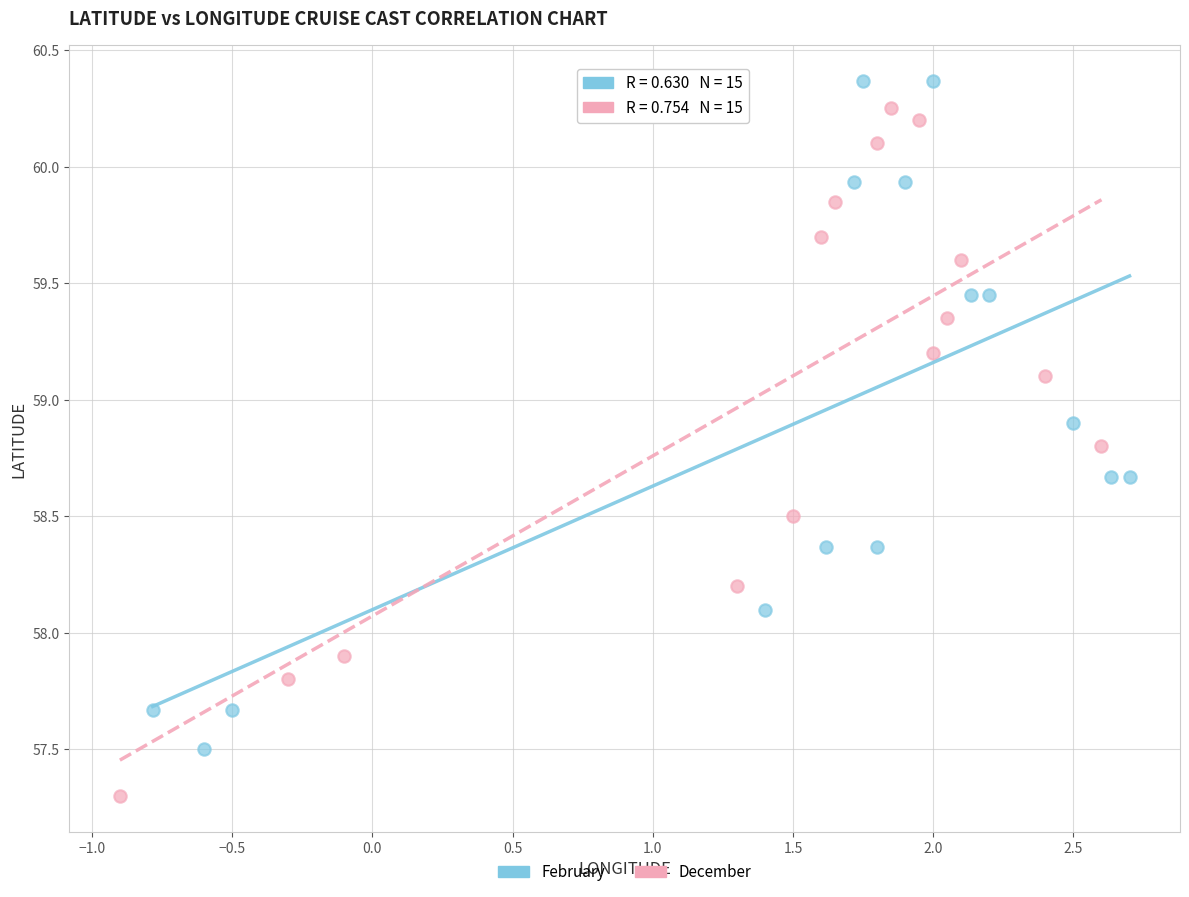

Which series contains the lowest Y value?

December